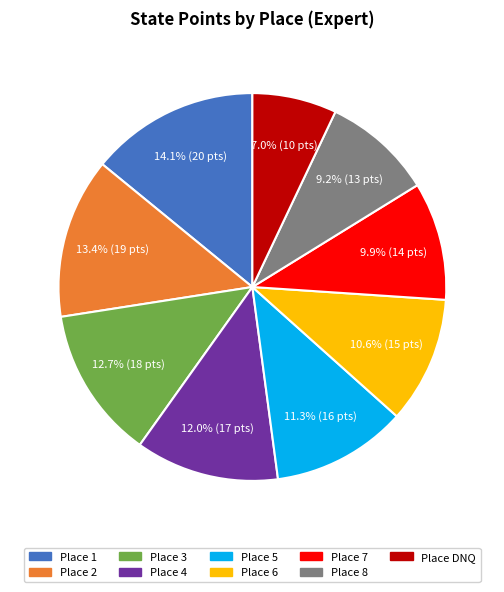

To the nearest percent, what is the difference between the largest and smallest slice percentages?

7%